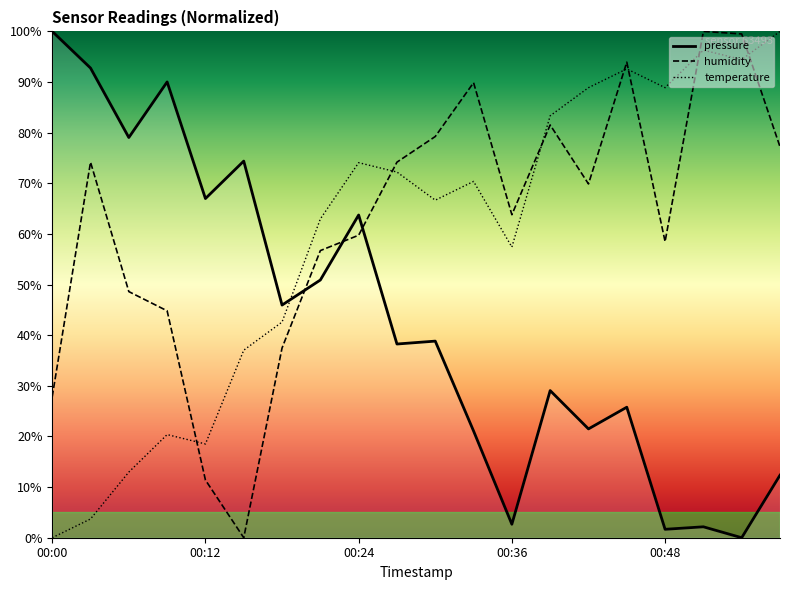

Is the value of humidity at 00:33 greater than the value of pressure at 00:06?

Yes